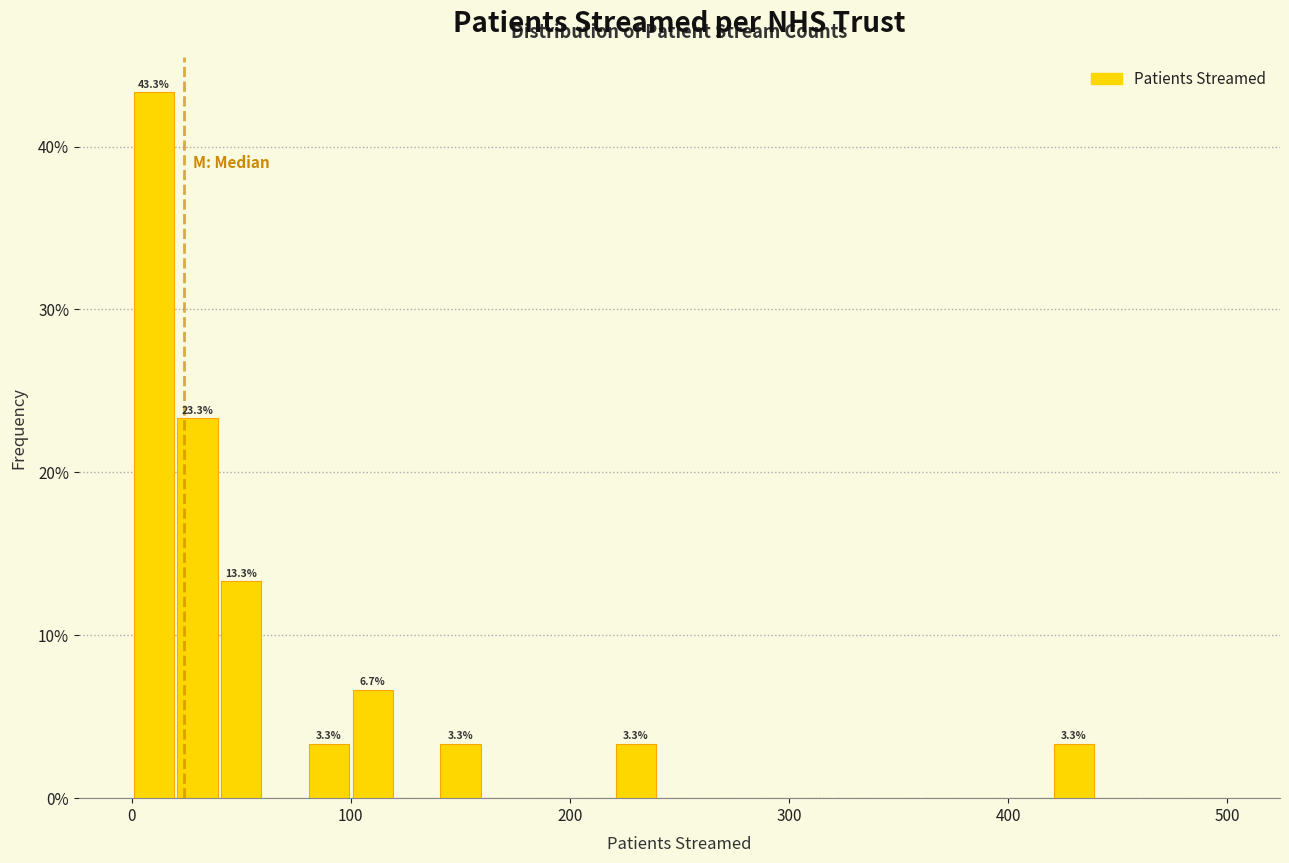

Around what value on the x-axis is the tallest bar? Give the approximate position of its centre, as read against the axis.

10